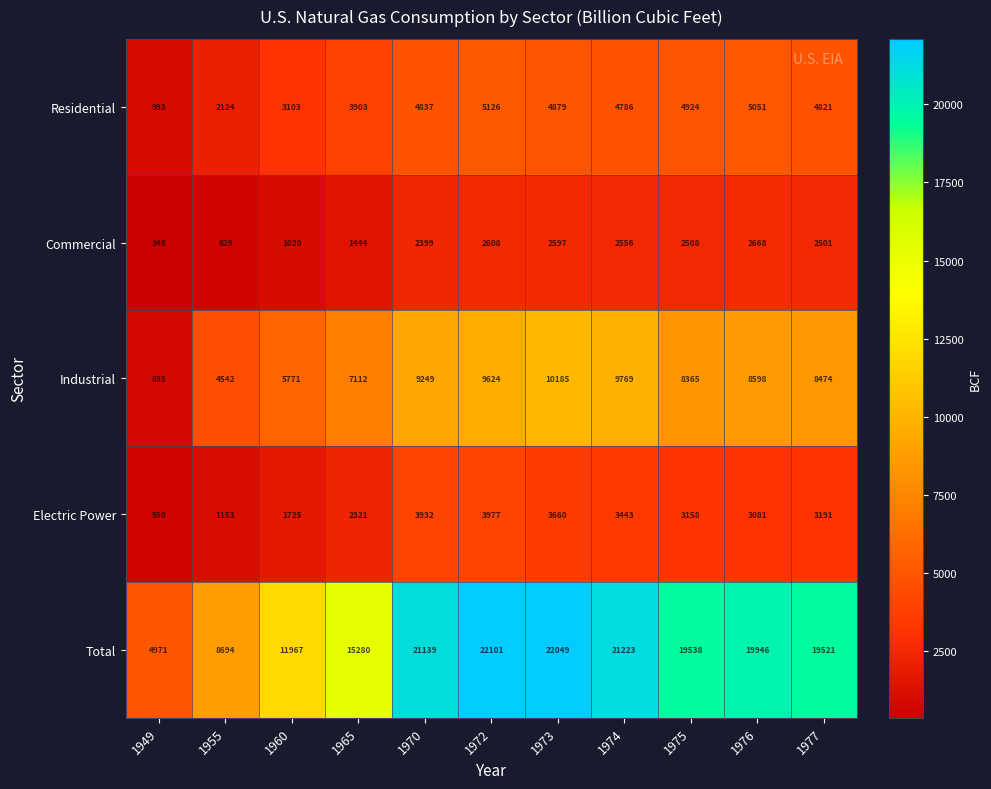

At which category is the sum across all series the highest?

1972